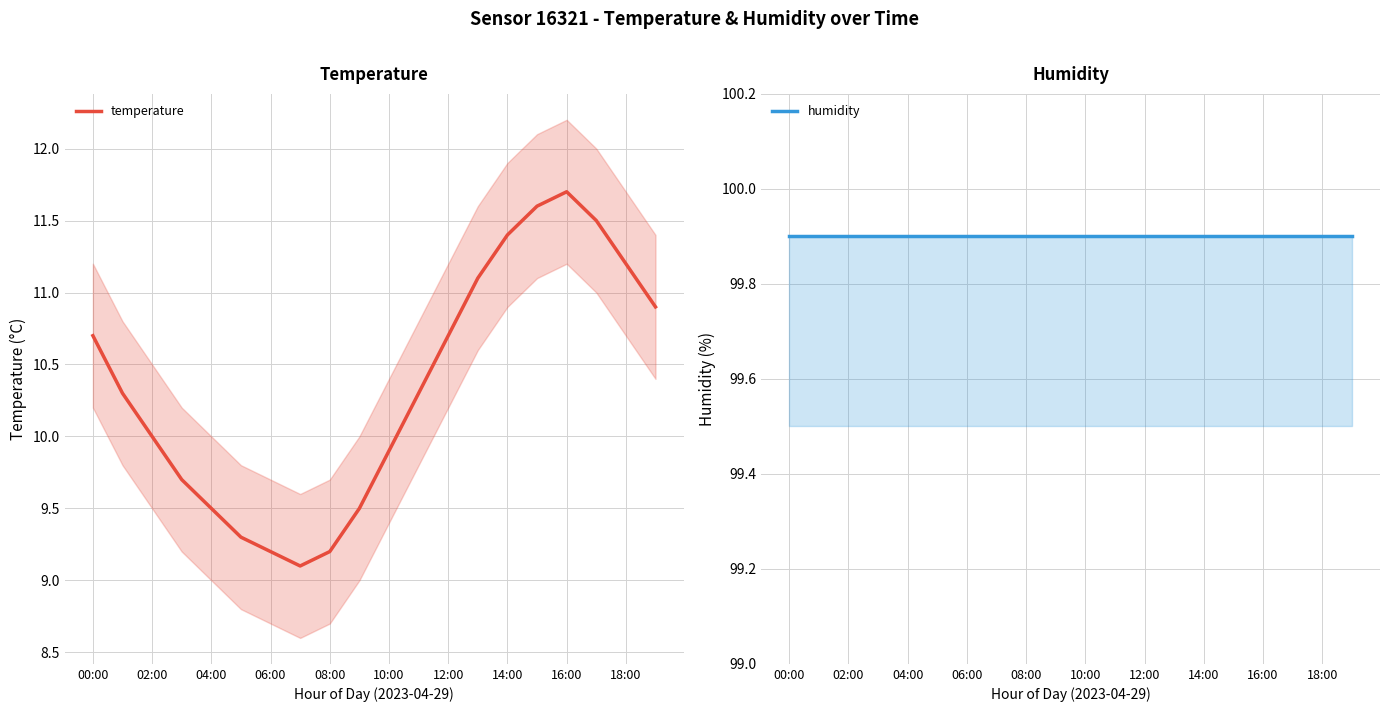

How many distinct data groups are displayed?

2